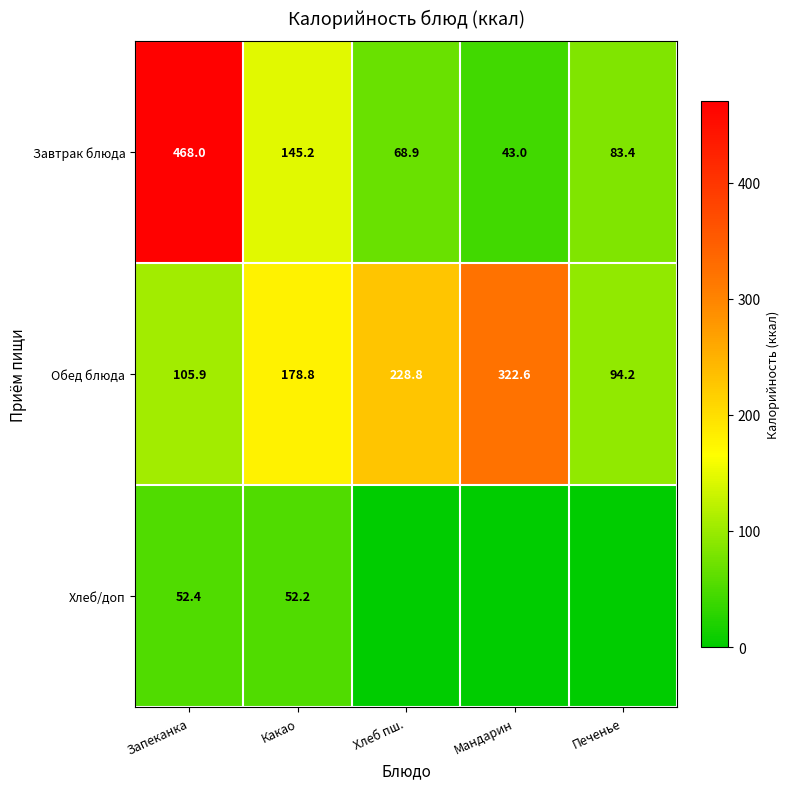

What is the difference between the maximum and second lowest values in the Завтрак блюда series?

399.1